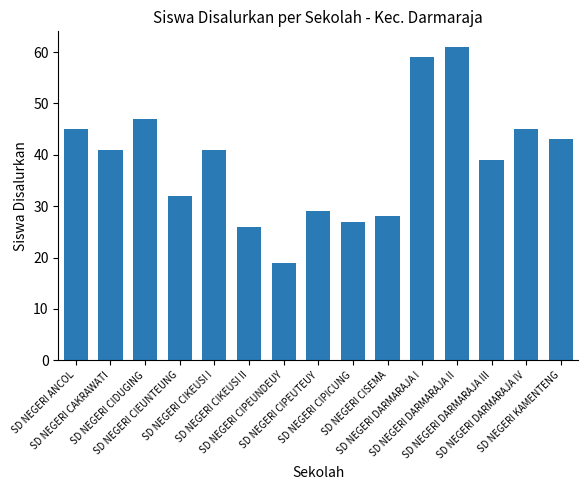

What is the label of the 12th bar from the left?

SD NEGERI DARMARAJA II